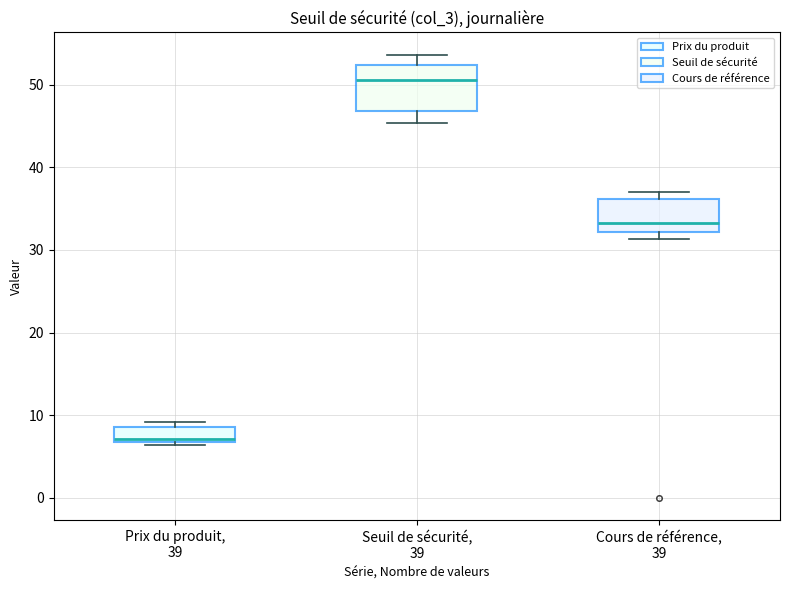

Reading left to right, read every box against the y-axis: the position of its median line, the range the box covers, and the ends of its whiskers. The values are not printed on the chart, so give them approximately, as read against the axis.

Prix du produit, 39: median 7 (just above the box's lower edge), box 7 to 9, whiskers 6 to 9 (just above the box's upper edge)
Seuil de sécurité, 39: median 51, box 47 to 52, whiskers 45 to 54
Cours de référence, 39: median 33, box 32 to 36, whiskers 31 to 37